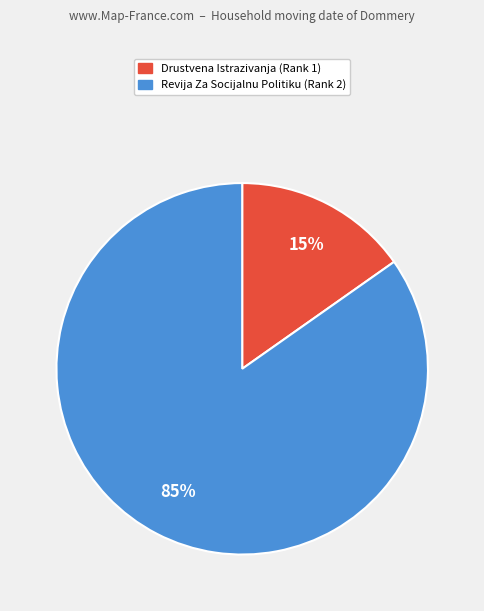

Do Drustvena Istrazivanja (Rank 1) and Revija Za Socijalnu Politiku (Rank 2) together represent more than half of the pie?

Yes